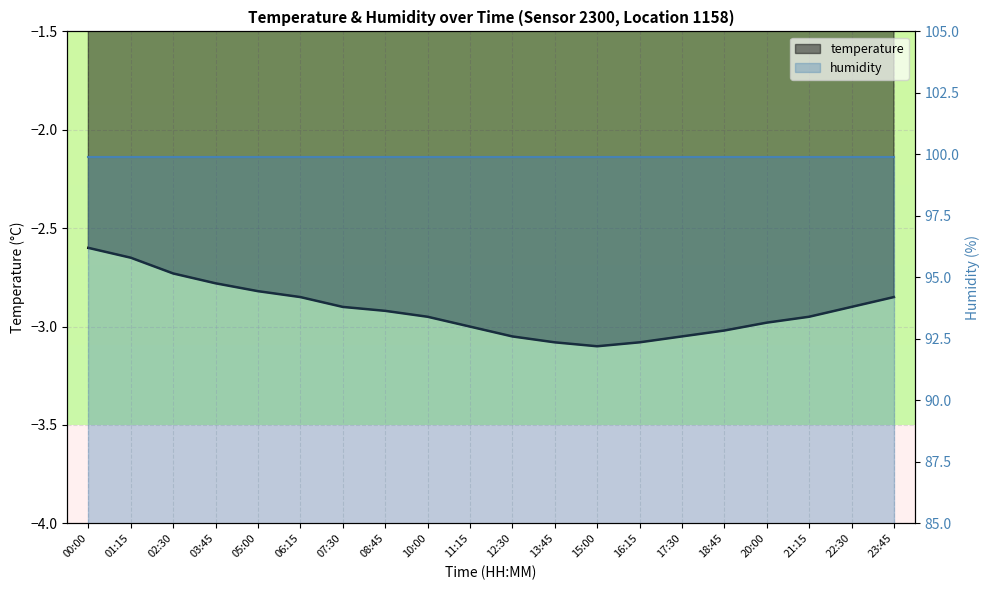

The chart shows a value of -3.9 at 07:30. True or false?

False